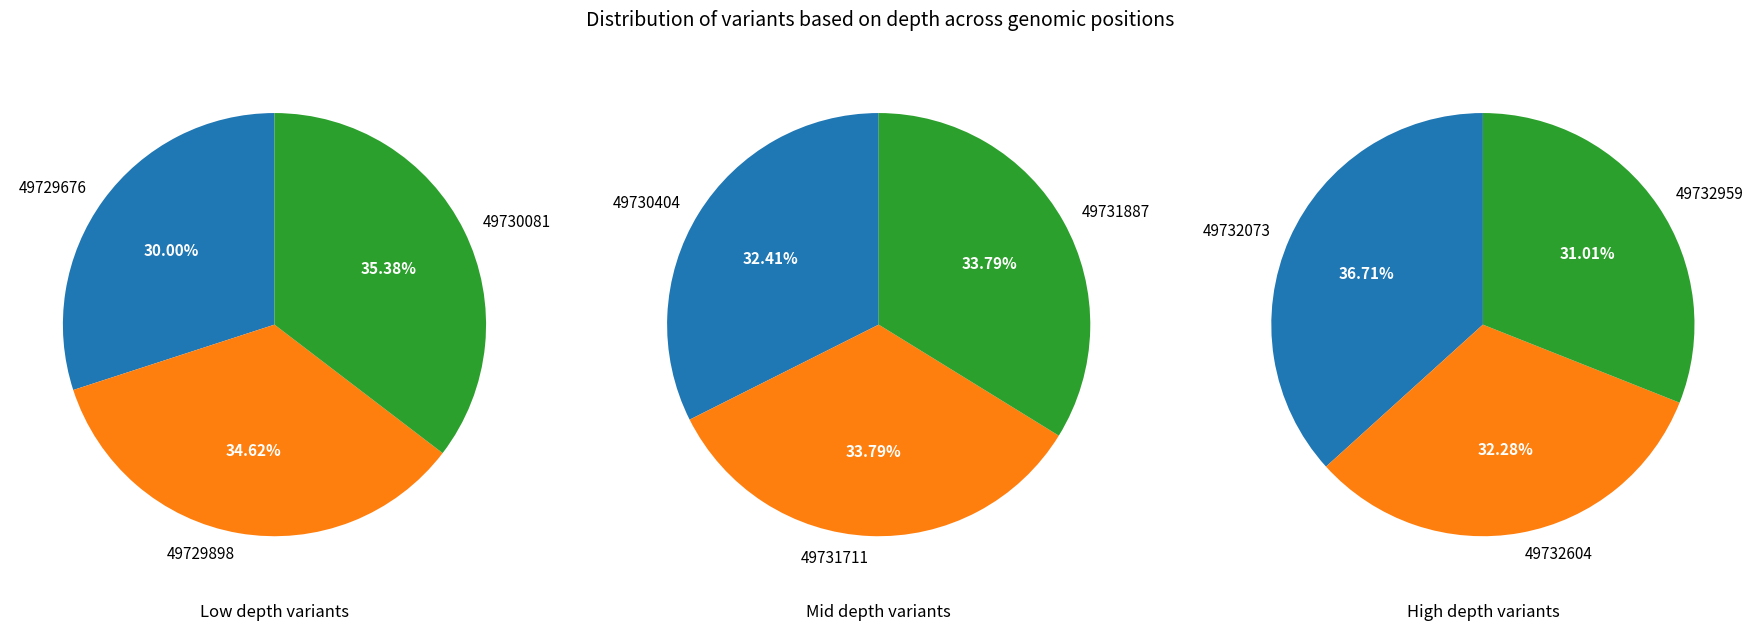

What is the largest slice in the pie chart?

49732073